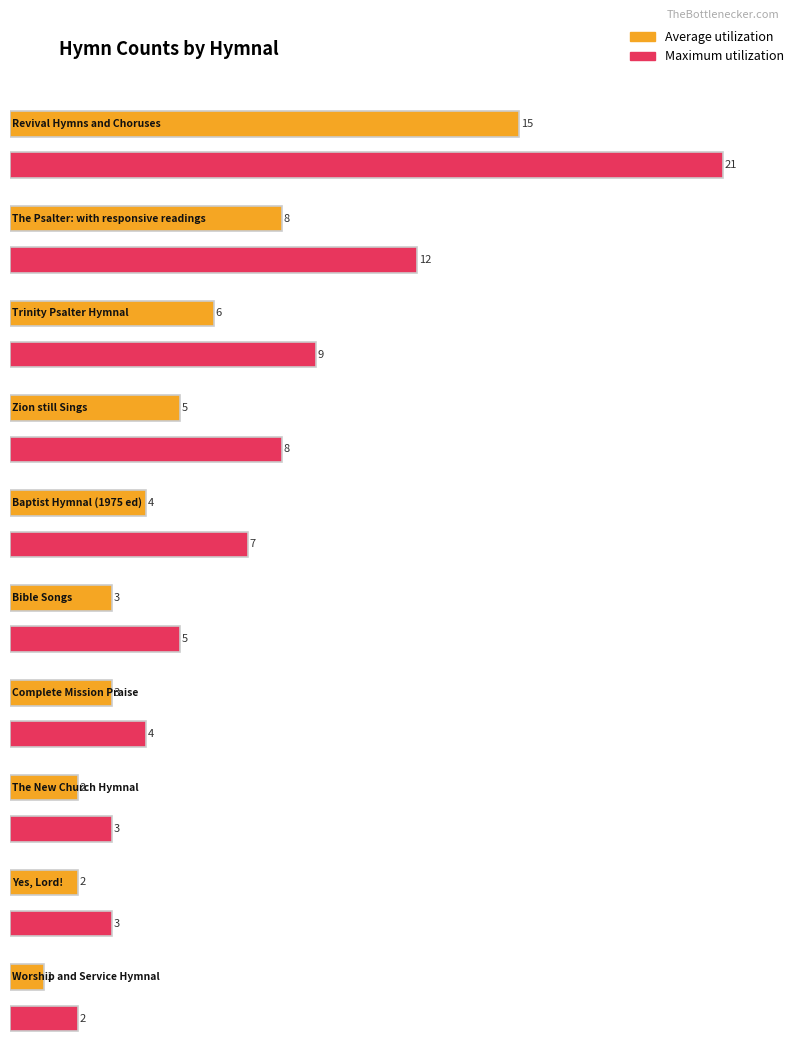

What value does the Average utilization series have at Complete Mission Praise, to the nearest 5?

5